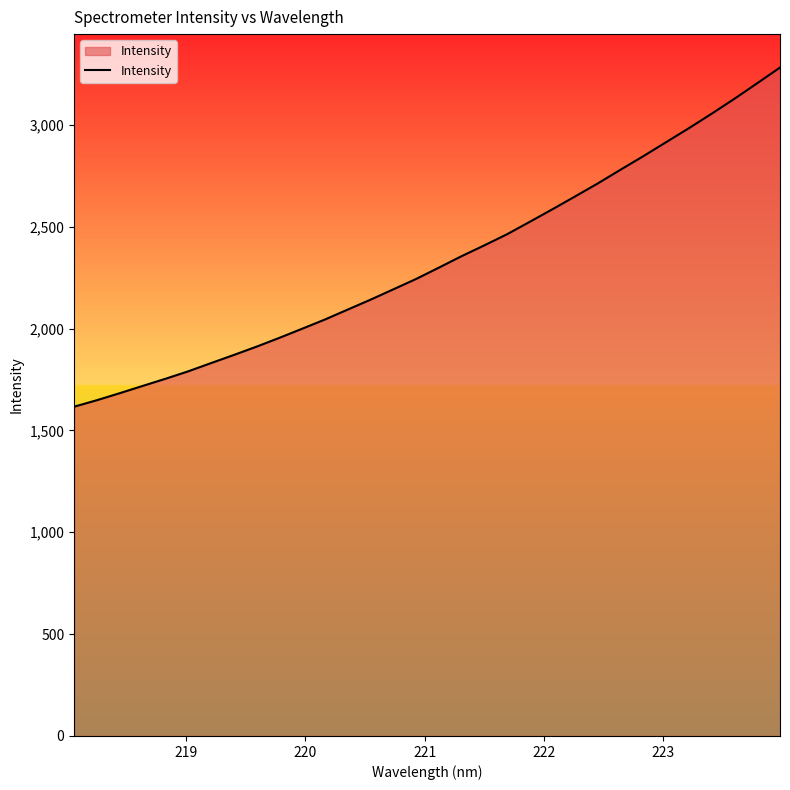

What is the smallest value displayed?

1616.3